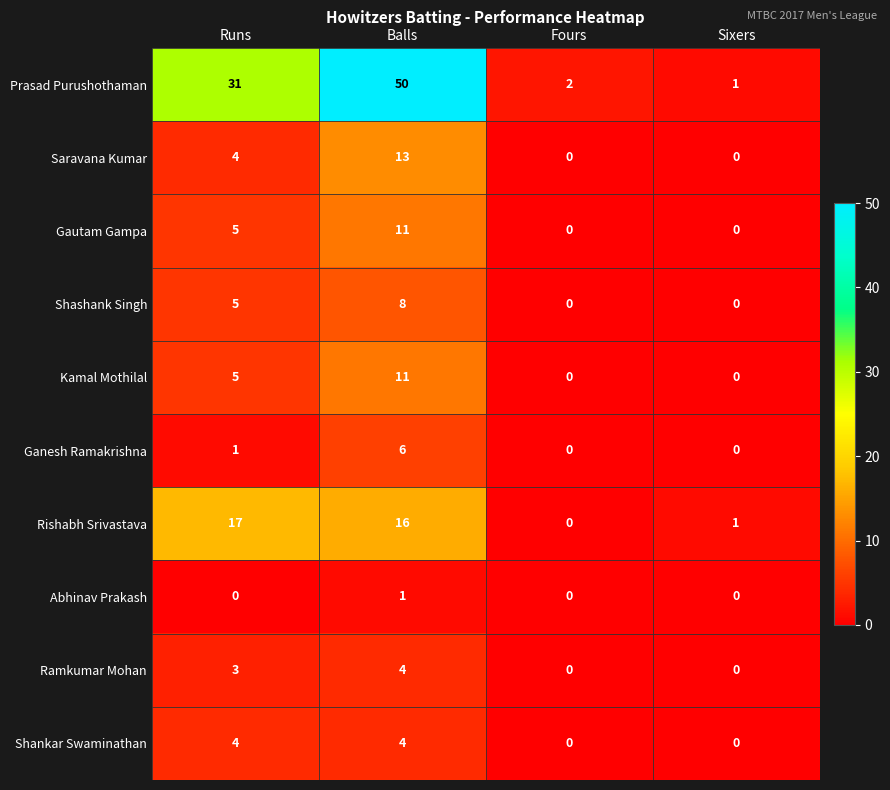

Which series has the widest spread of values?

Prasad Purushothaman